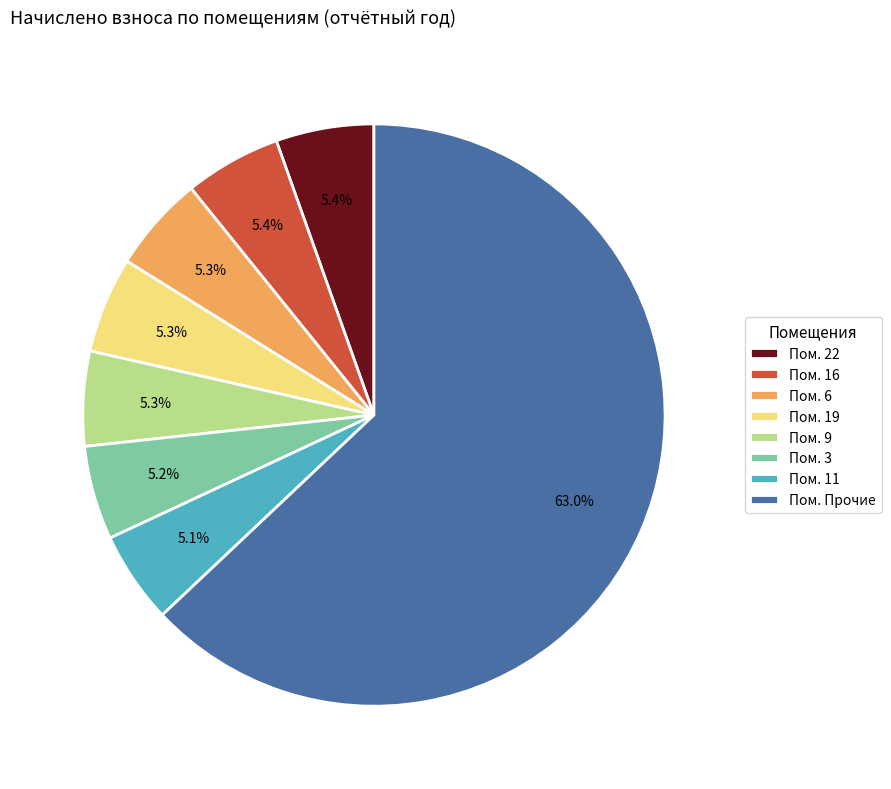

What is the total percentage of Пом. 3 and Пом. 19?

10.5%